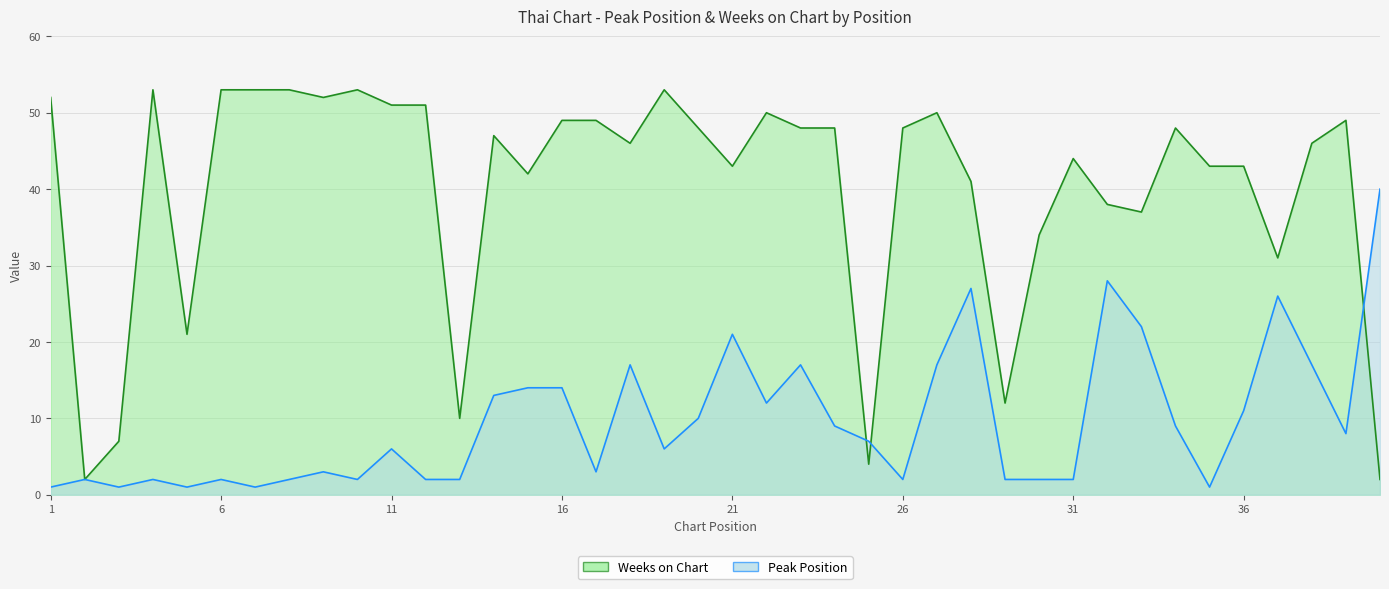

Is the value of Peak Position at 39 greater than the value of Weeks on Chart at 19?

No